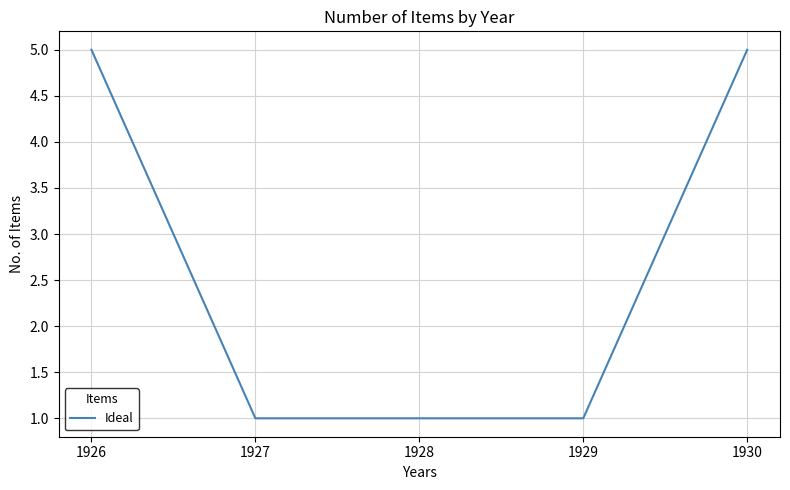

What is the sum of the values at 1930 and 1927?

6